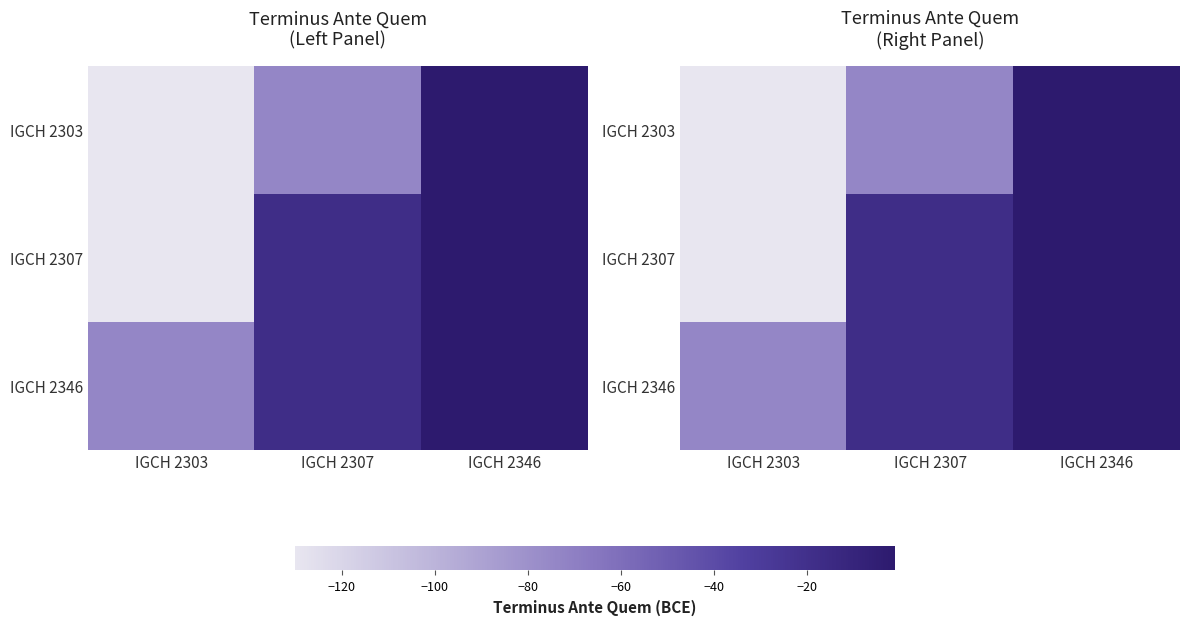

Count the IGCH 2307 values in the range -130 to -1.

3